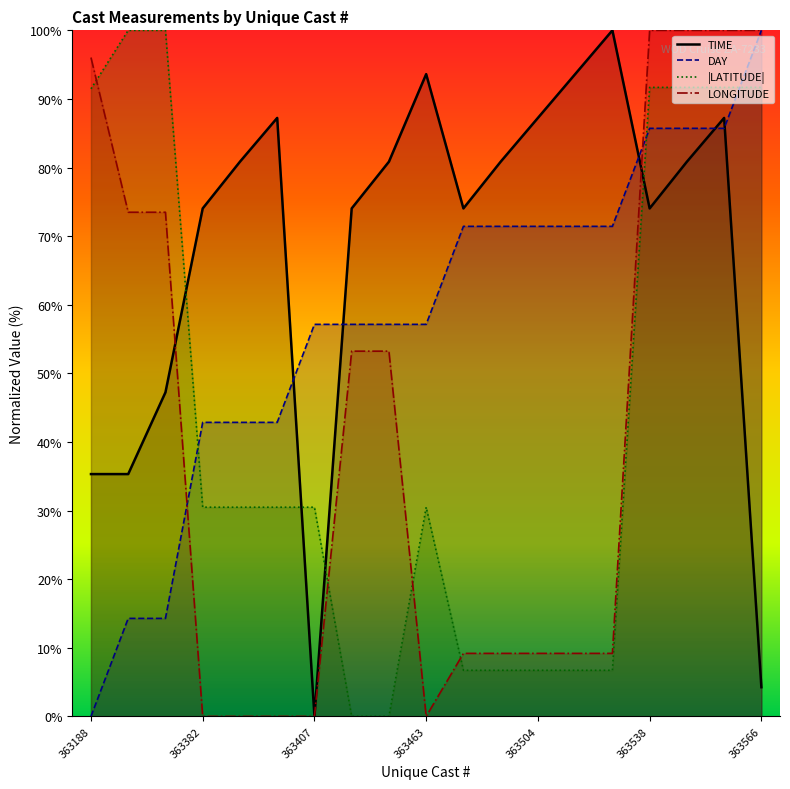

How many values in the LATITUDE series exceed 30?

12